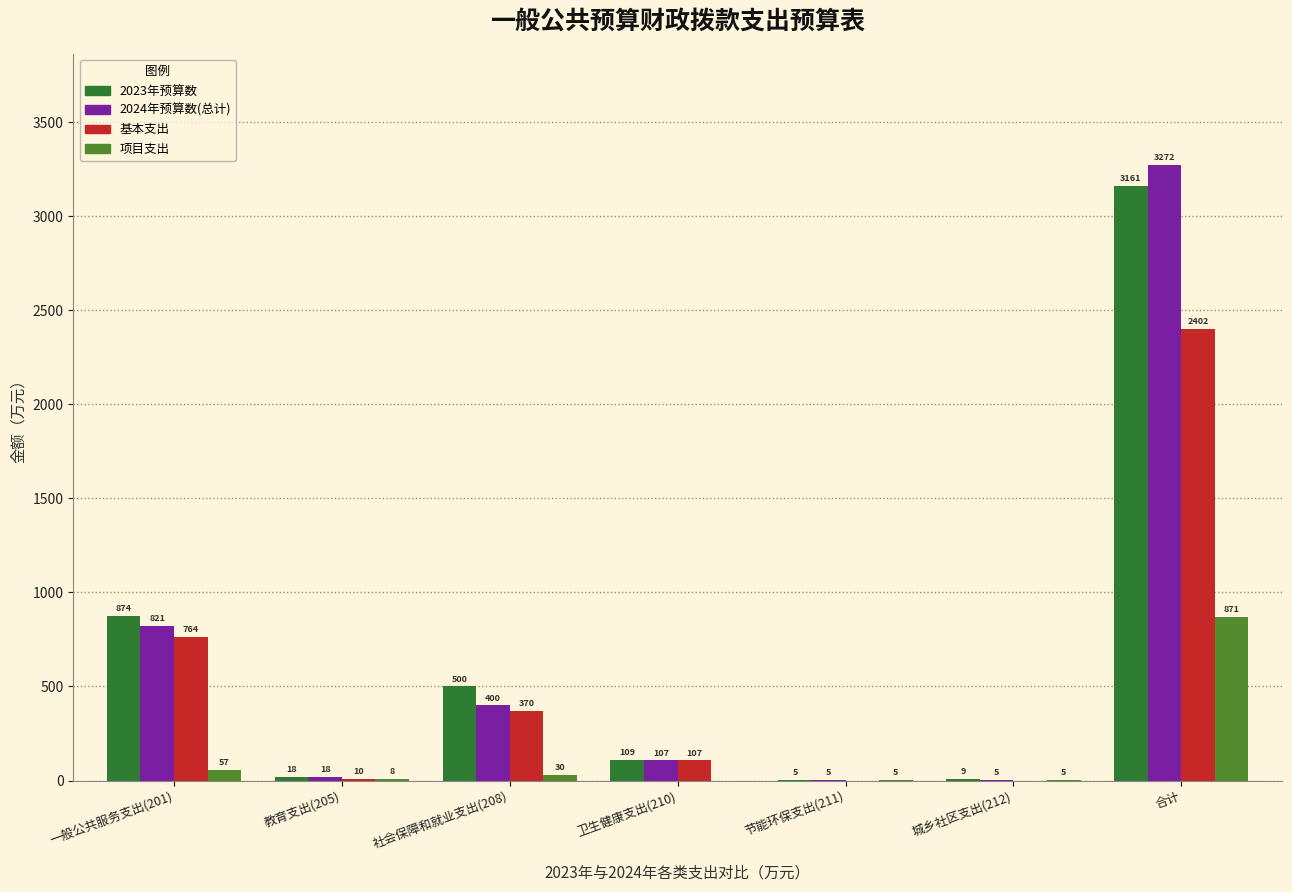

Between 一般公共服务支出(201) and 卫生健康支出(210), which series saw the biggest shift?

2023年预算数